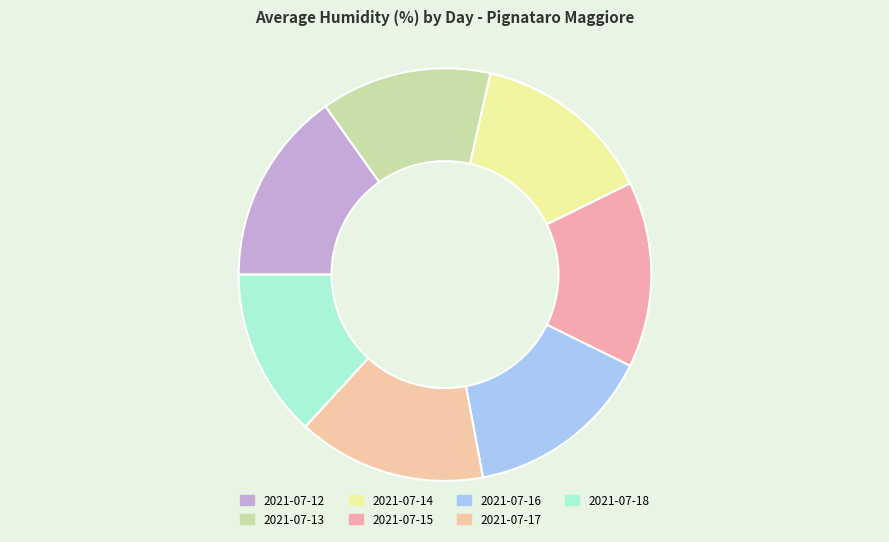

Is there a majority slice in this chart?

No